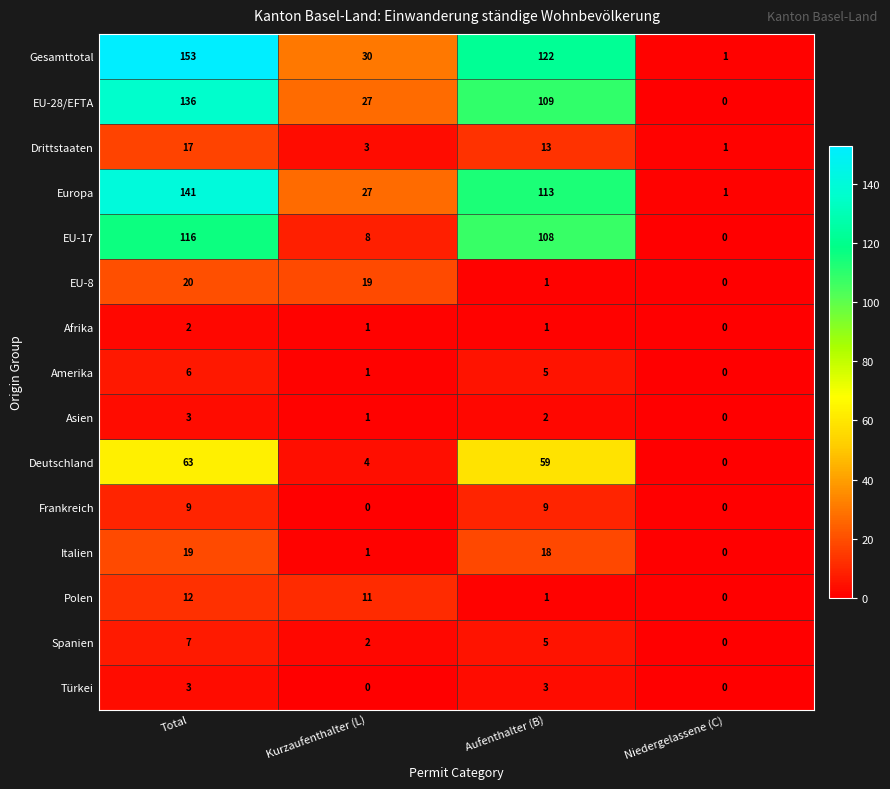

List the labels in order of EU-8 value, smallest first.

Niedergelassene (C), Aufenthalter (B), Kurzaufenthalter (L), Total